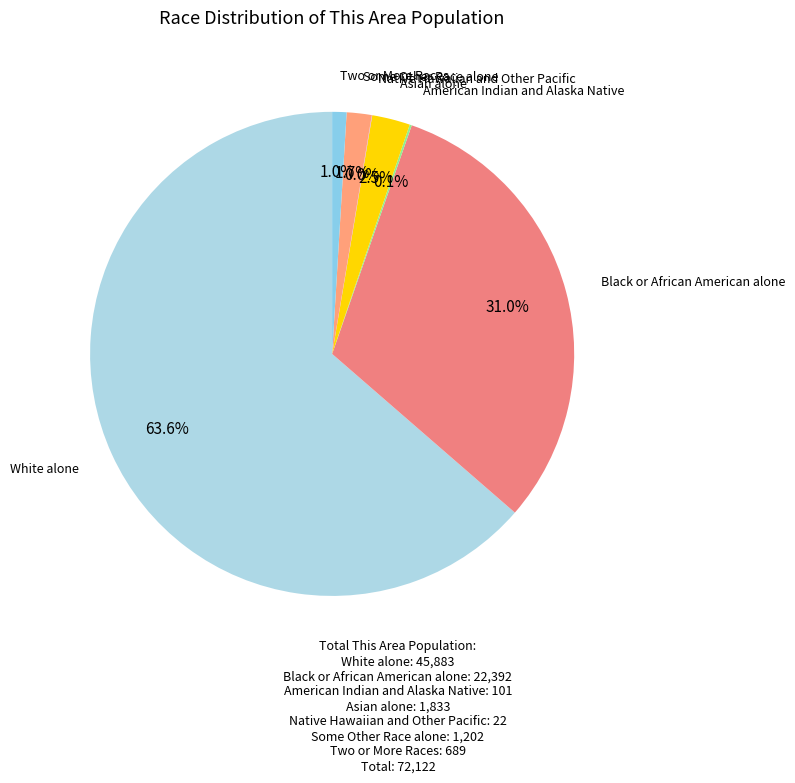

Which category has the biggest portion of the pie?

White alone